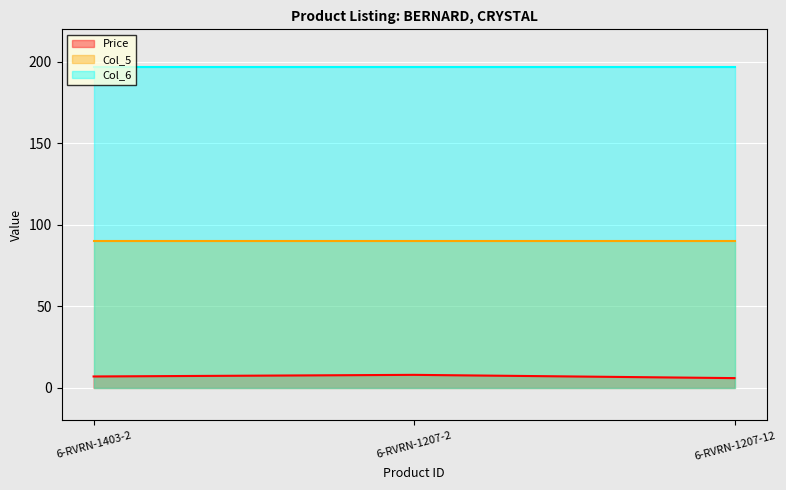

Count the number of categories in the chart.

3